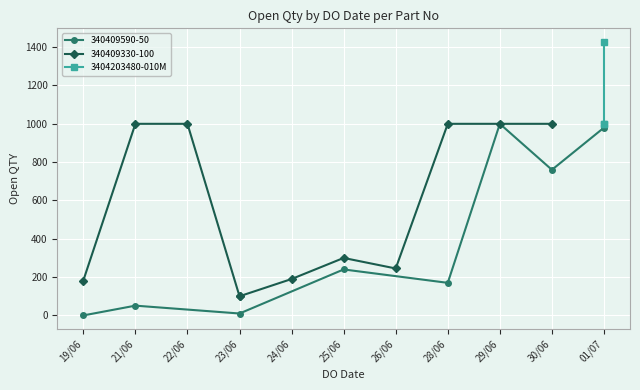

How many interior local valleys does the 340409590-50 series have?

3